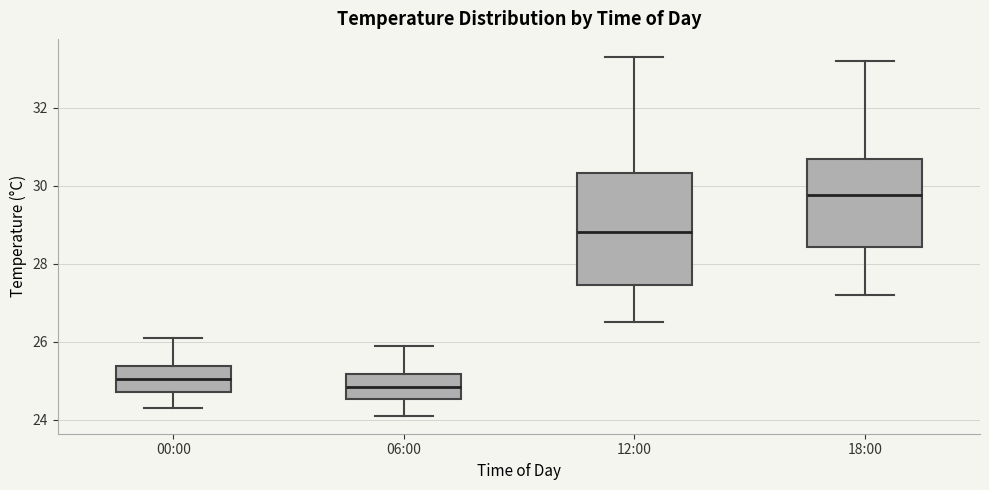

Which box is the tallest, from its lower edge to its upper edge?

12:00